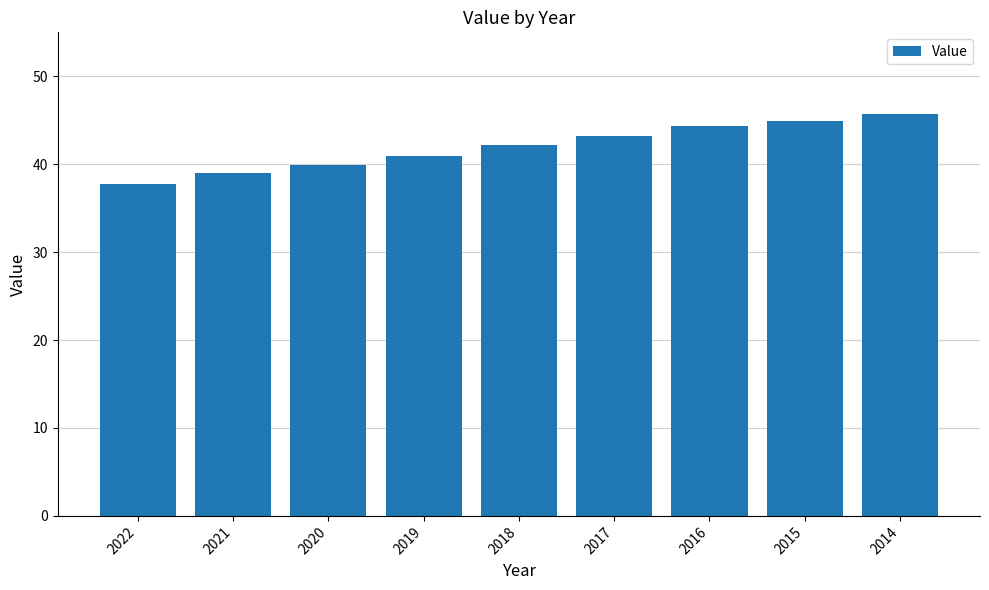

List the labels in order of value, smallest first.

2022, 2021, 2020, 2019, 2018, 2017, 2016, 2015, 2014